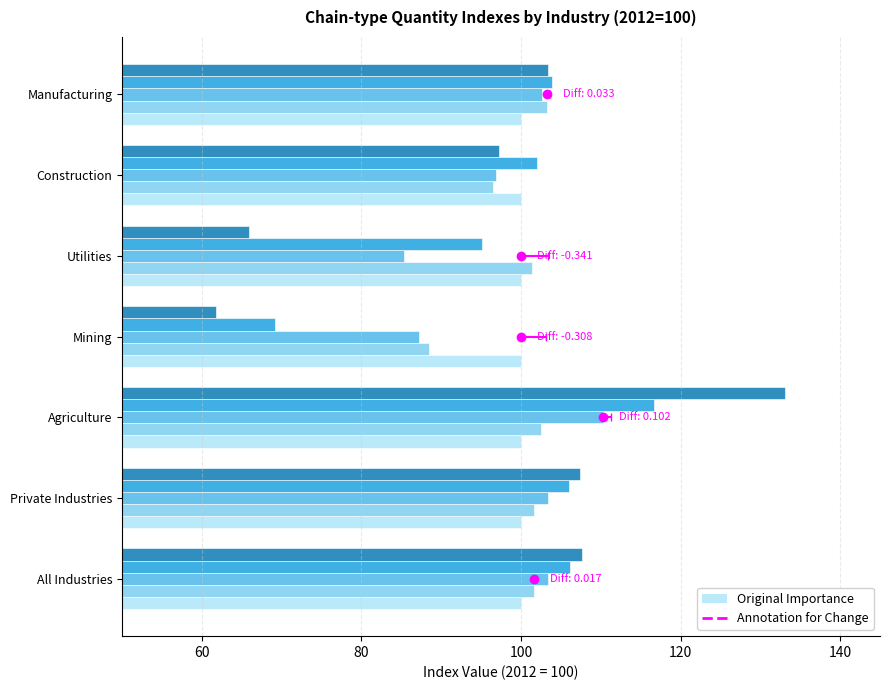

Which series changed the most between All Industries and Mining?

2016